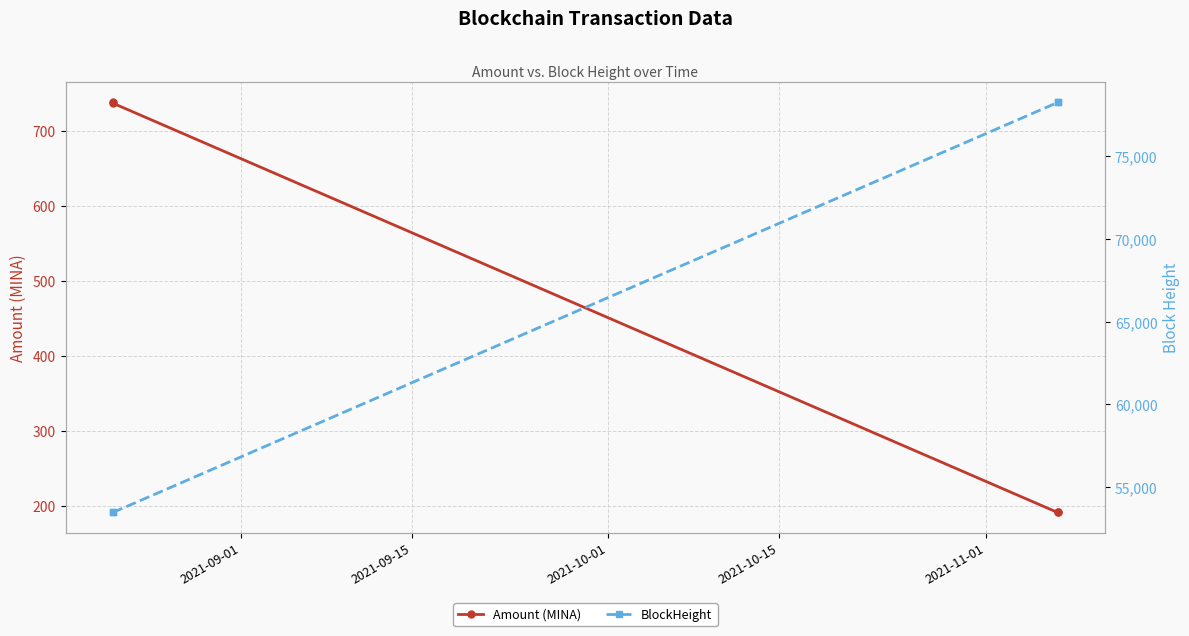

What is the lowest value of the Amount (MINA) series?

191.5